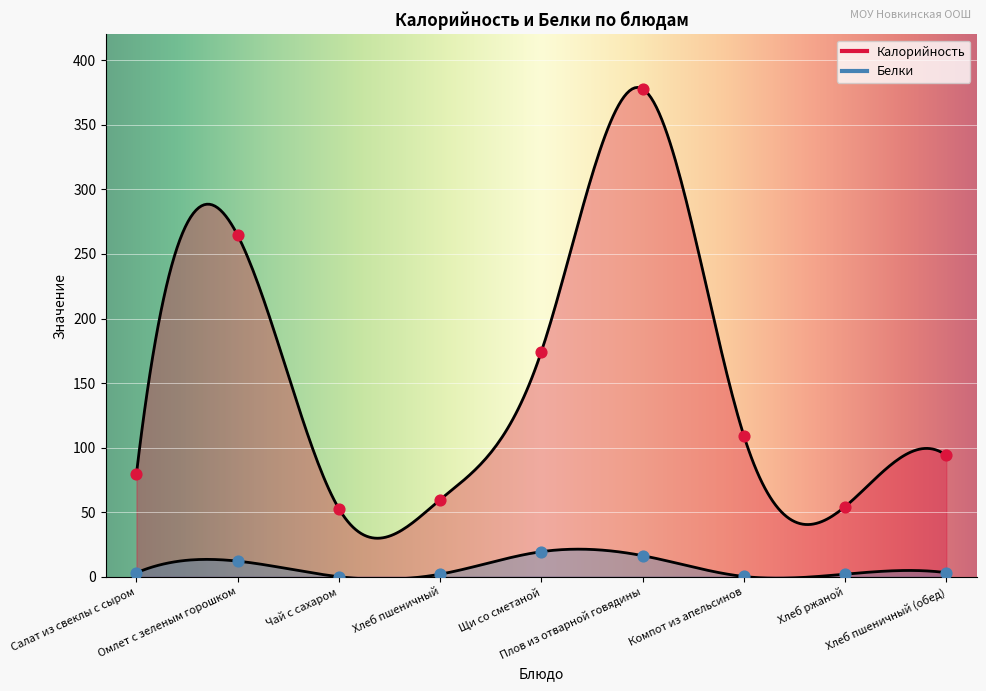

At how many categories does at least one series exceed 314?

1